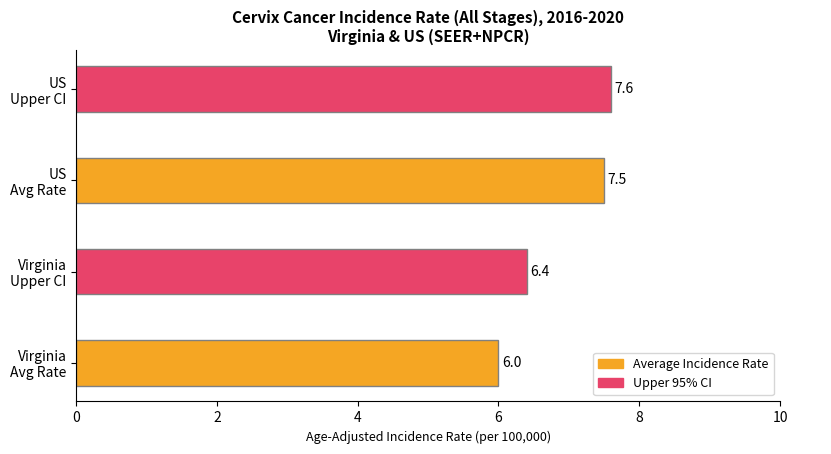

What is the greatest value displayed?

7.6